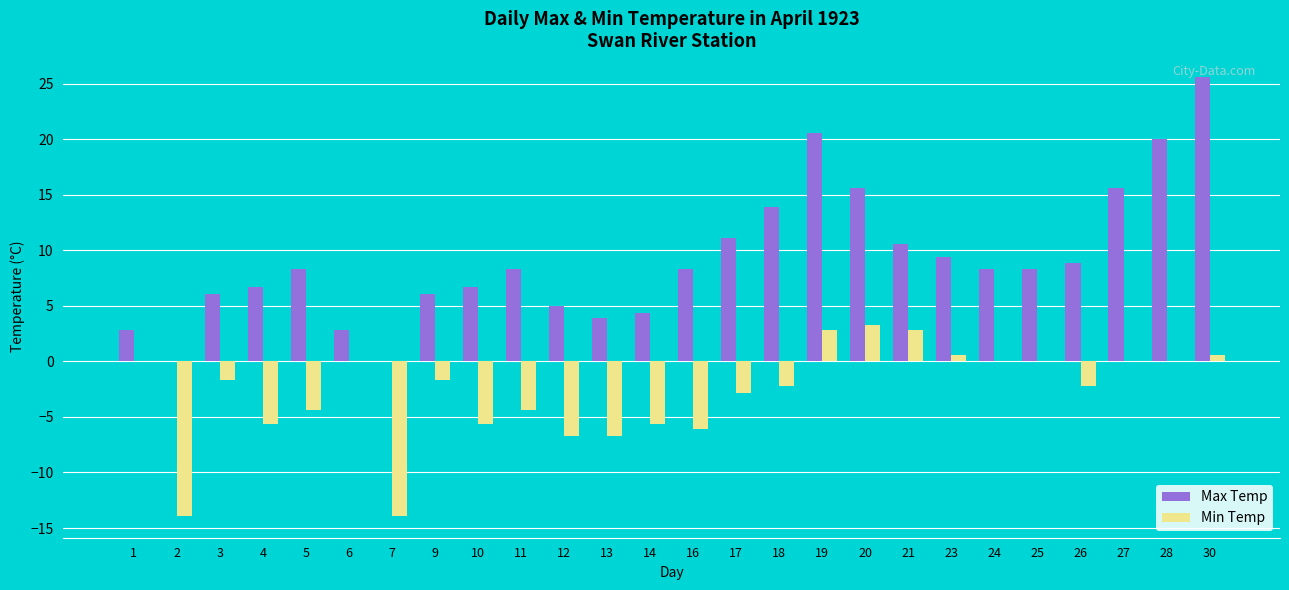

Count the number of categories in the chart.

26